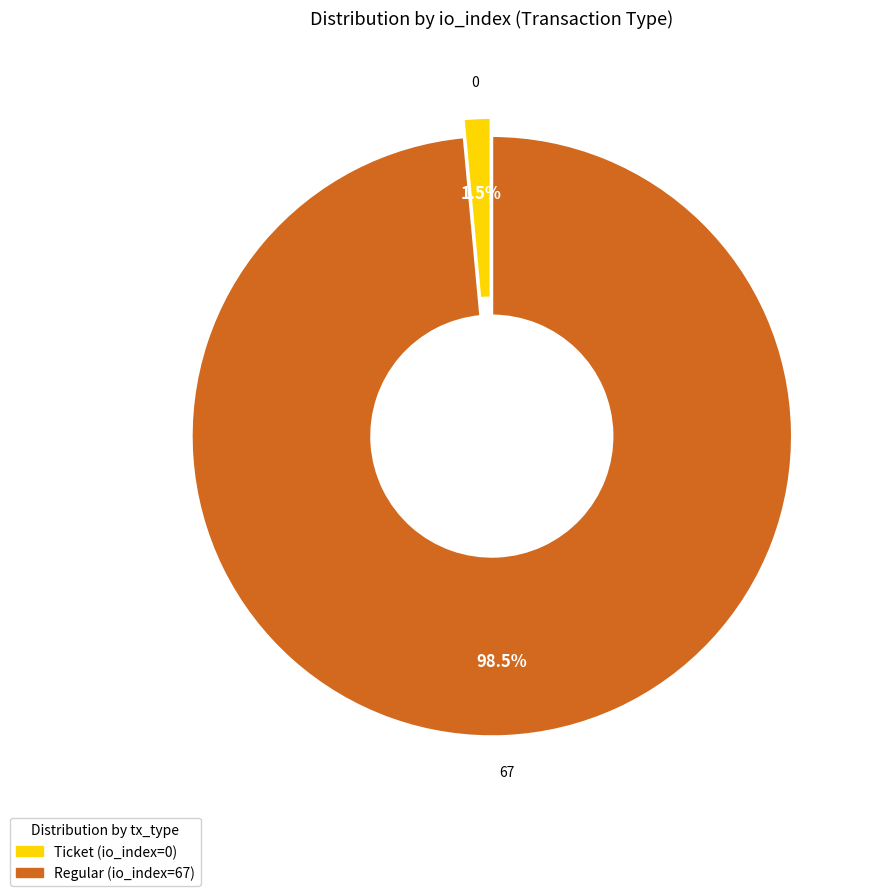

Which category has the smallest portion of the pie?

Ticket